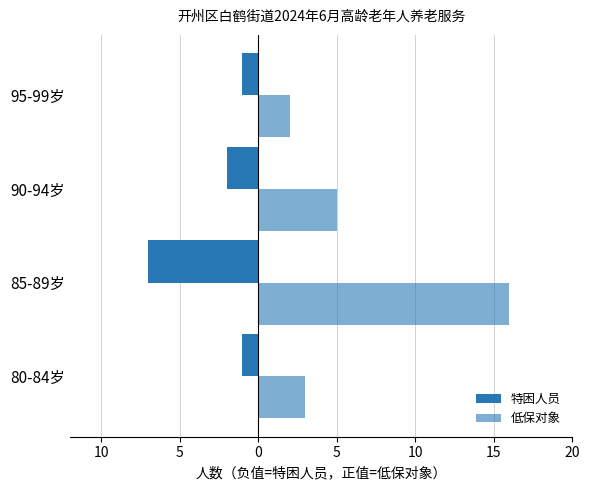

Rank the series by their maximum value, from highest to lowest.

低保对象, 特困人员